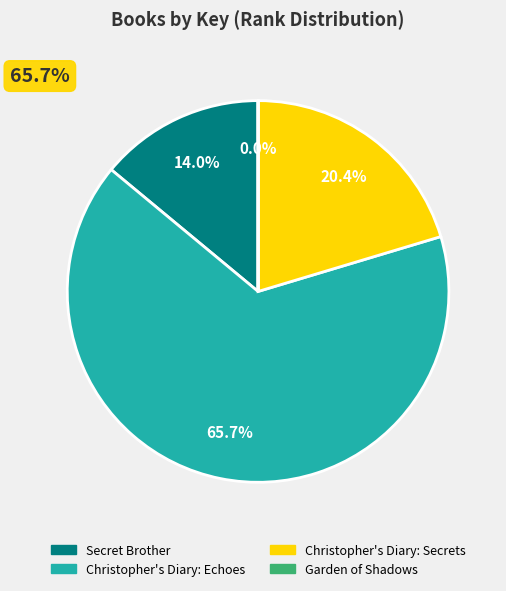

How many slices are in this pie chart?

4